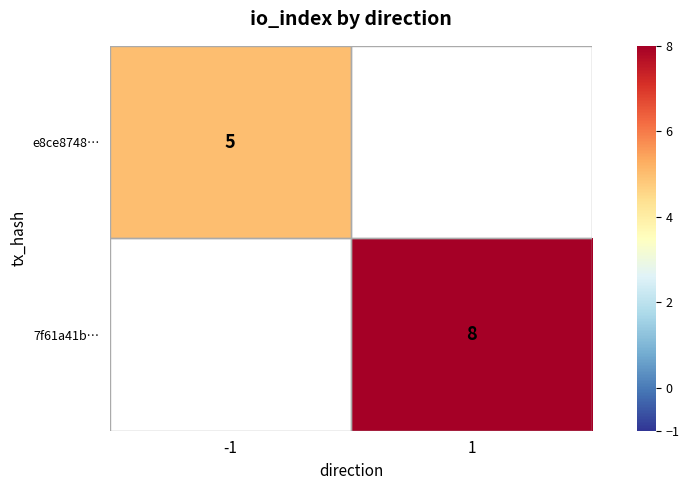

The e8ce8748… series shows 5 at -1. True or false?

True